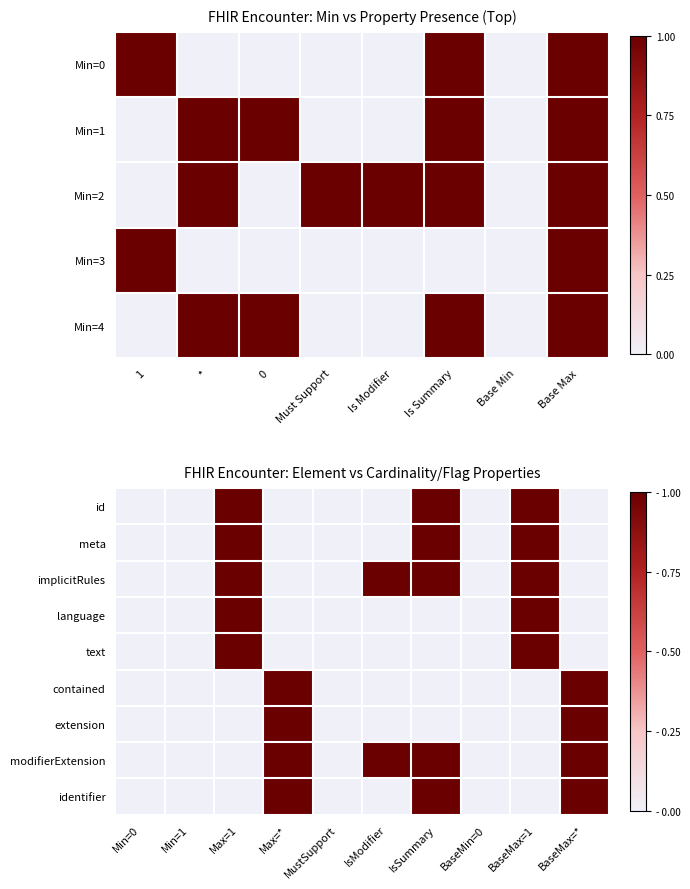

The id series shows 0 at MustSupport. True or false?

False